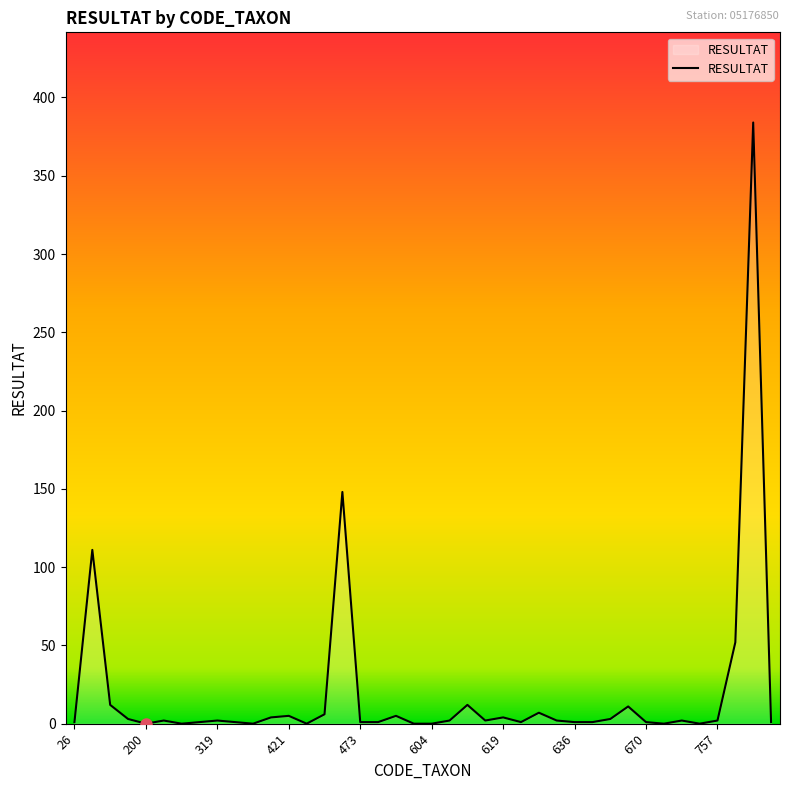

What is the difference between the maximum and minimum values?

384